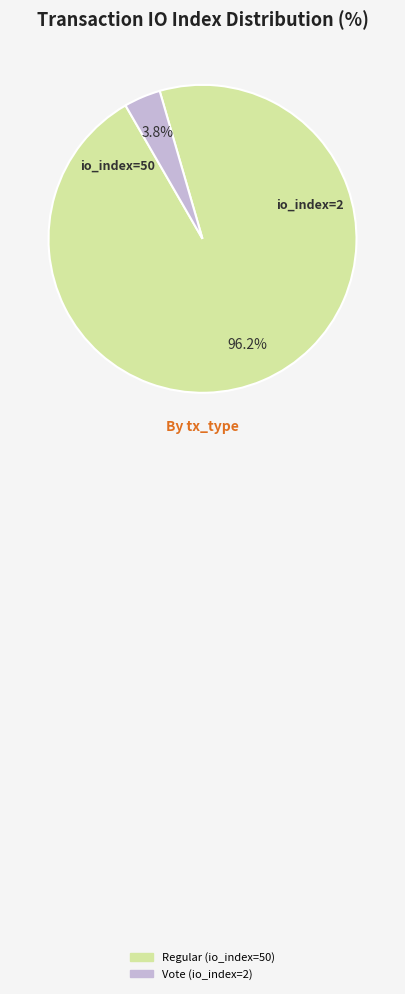

To the nearest percent, what percentage of the pie is Vote (io_index=2)?

4%